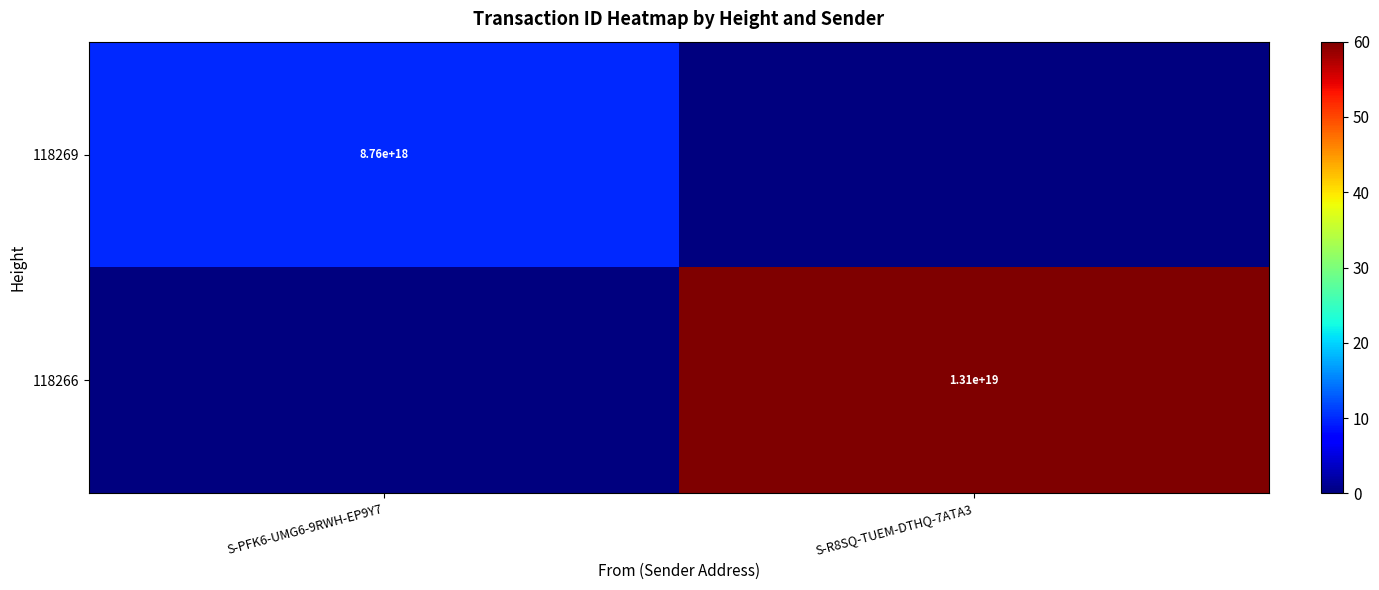

Is it true that 118269 equals 3602087343296305152 at S-PFK6-UMG6-9RWH-EP9Y7?

False